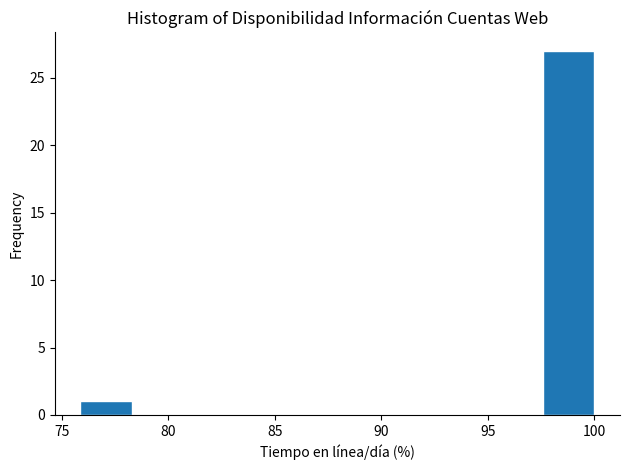

Reading left to right, list every bar in this chart as the range it spans on the x-axis followed by its height. Neither the bar edges nor the heights are printed on the chart, so give them approximately, as read against the axes.

76.0 to 78.5: 1
78.5 to 80.5: 0
80.5 to 83.0: 0
83.0 to 85.5: 0
85.5 to 88.0: 0
88.0 to 90.5: 0
90.5 to 93.0: 0
93.0 to 95.0: 0
95.0 to 97.5: 0
97.5 to 100.0: 27